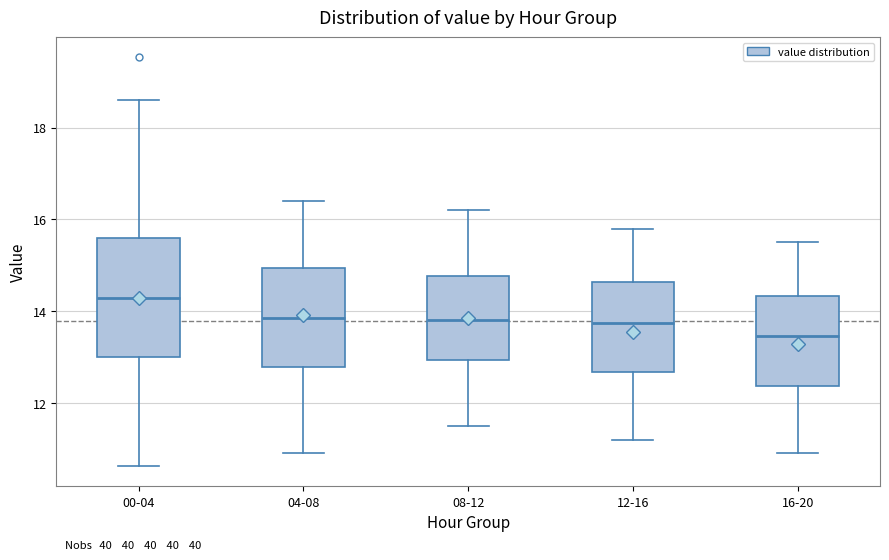

Reading left to right, transcribe this box plot: for each box, give where its median line is, the range the box spans, and where its two whiskers end, as read against the y-axis. The values are not printed on the chart, so give them approximately, as read against the axis.

00-04: median 14.2, box 13.0 to 15.6, whiskers 10.6 to 18.6
04-08: median 13.8, box 12.8 to 15.0, whiskers 11.0 to 16.4
08-12: median 13.8, box 13.0 to 14.8, whiskers 11.6 to 16.2
12-16: median 13.8, box 12.6 to 14.6, whiskers 11.2 to 15.8
16-20: median 13.4, box 12.4 to 14.4, whiskers 11.0 to 15.6